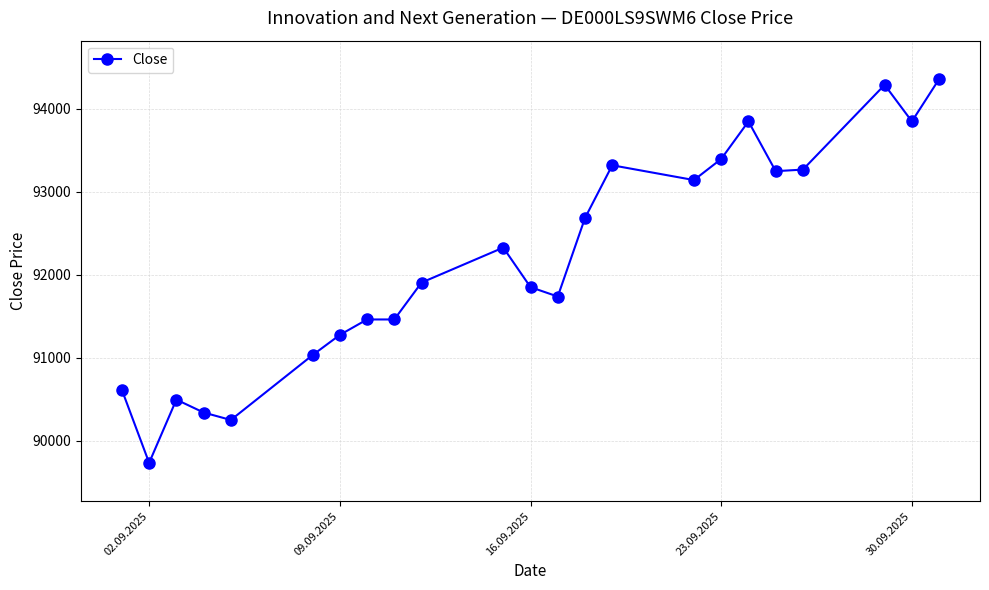

What is the difference between the second highest and second lowest values?

4034